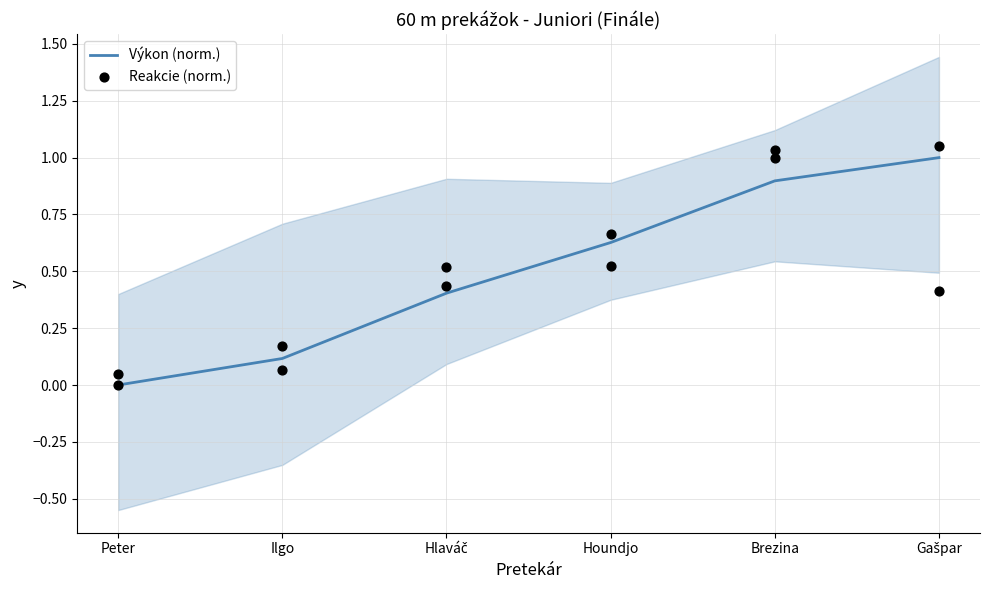

What is the total value across all series at Ilgo?

0.2